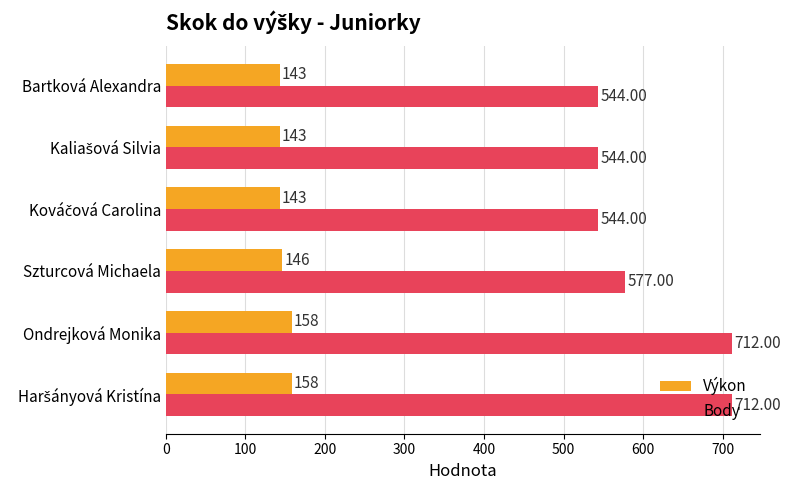

Which series has the largest total across all categories?

Body